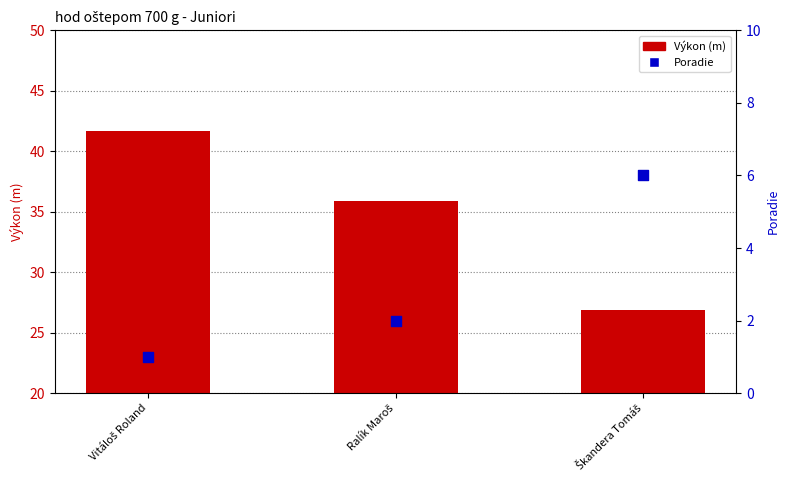

Is the value of Poradie at Škandera Tomáš greater than the value of Výkon (m) at Ralík Maroš?

No